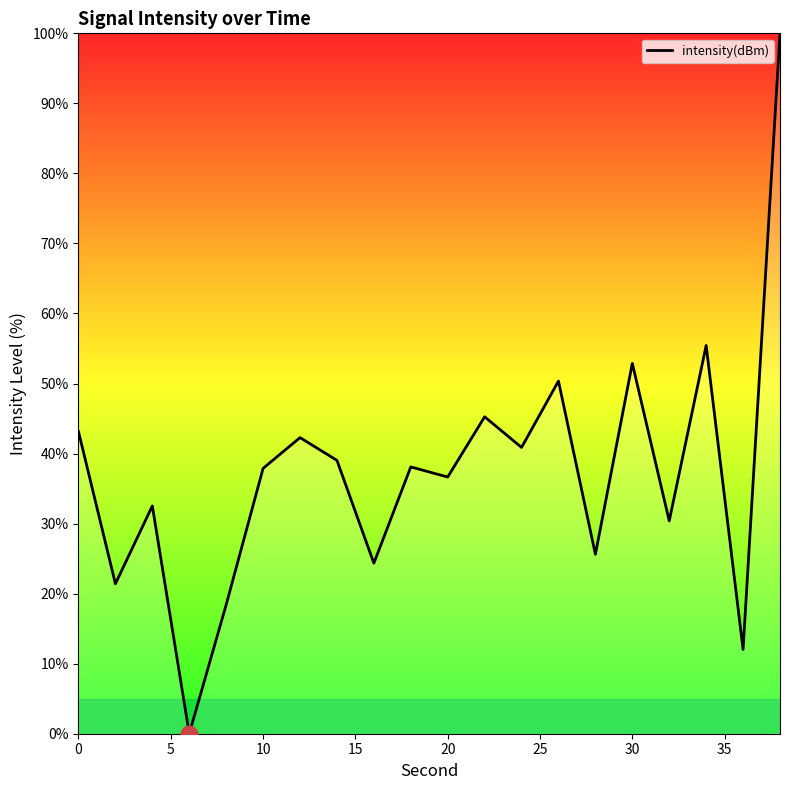

What is the maximum value shown in the chart?

100.0